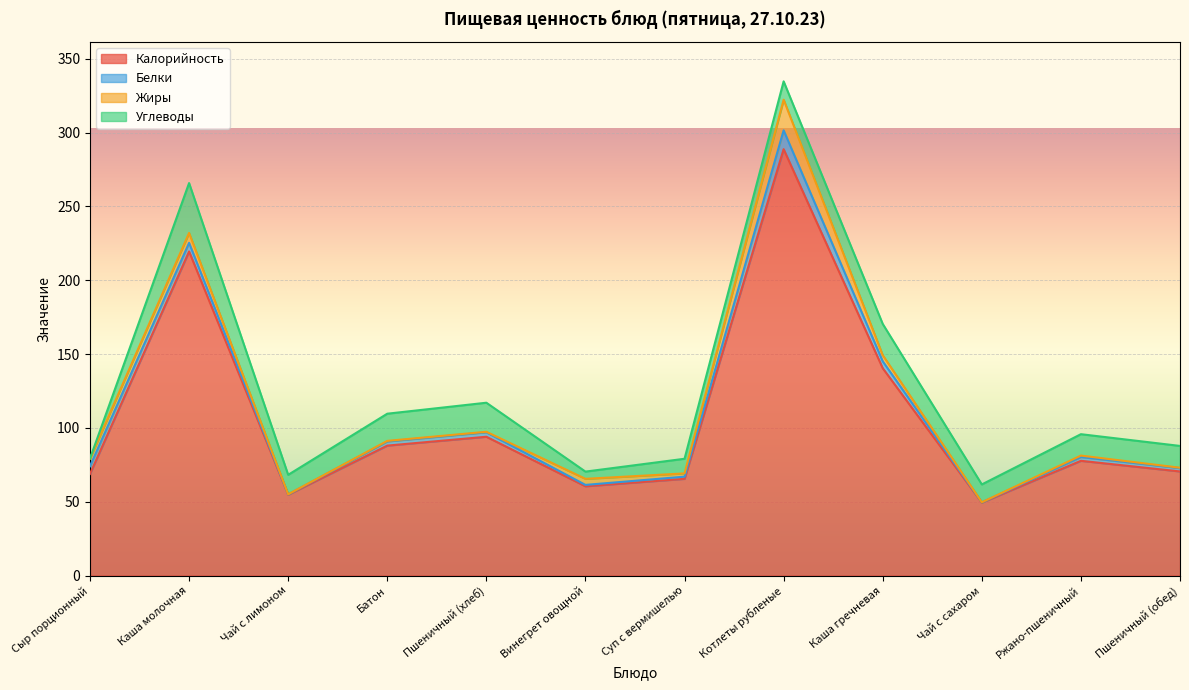

Where is the first local maximum for Жиры?

Каша молочная